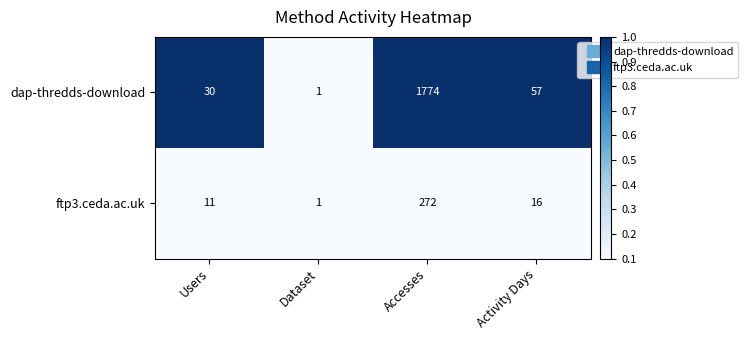

The value of ftp3.ceda.ac.uk at Users is 11. True or false?

True